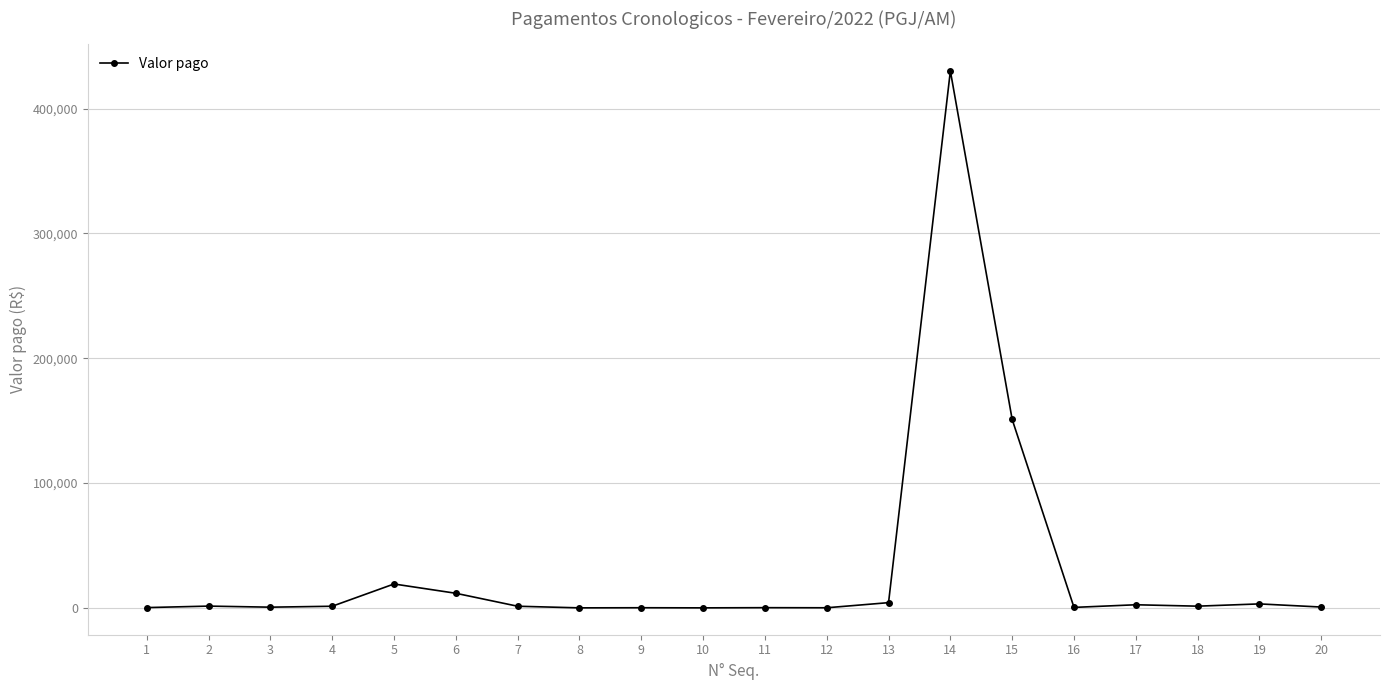

Is it true that the value at 6 is 11715.0?

True